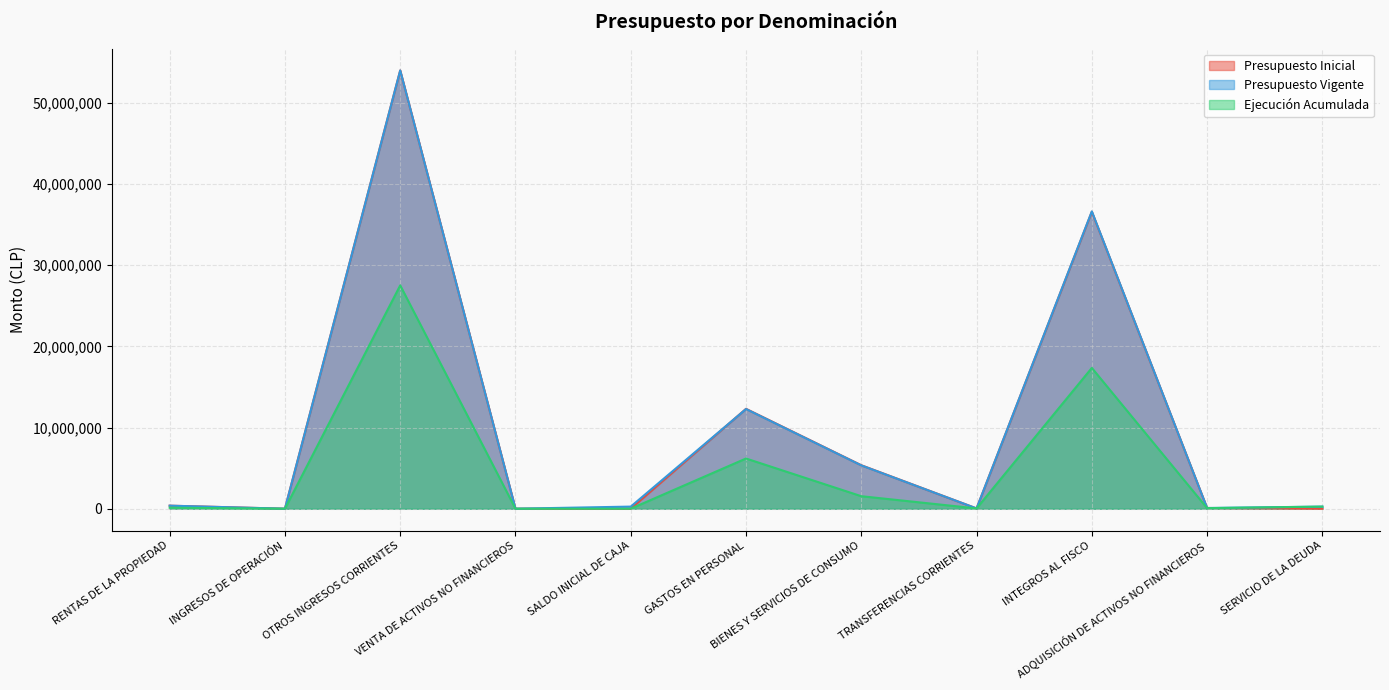

How many values in the Presupuesto Inicial series are below 88100?

5